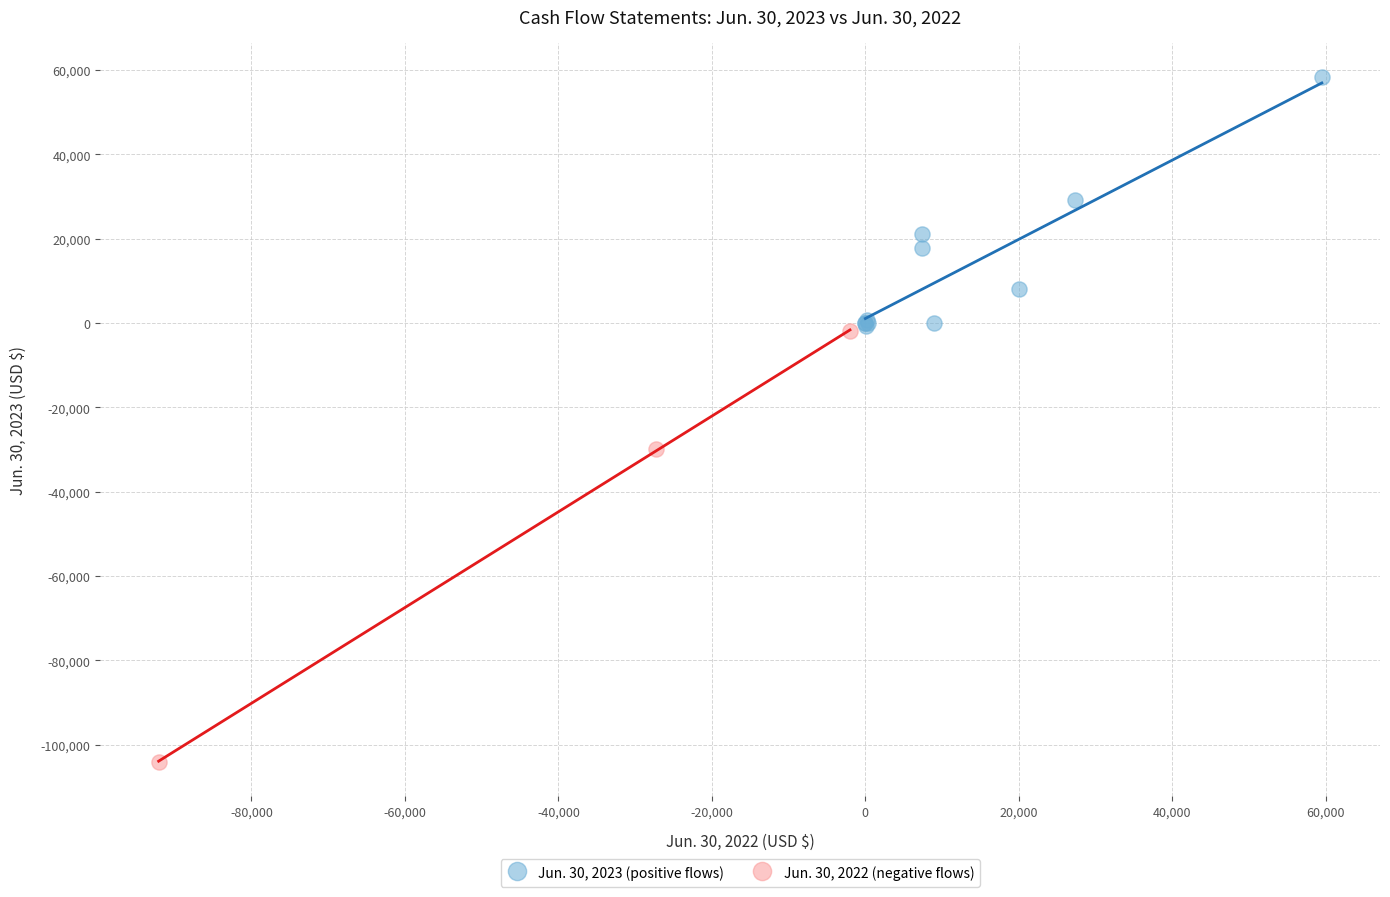

Which series has the largest Y range (max minus min)?

Jun. 30, 2022 (negative flows)